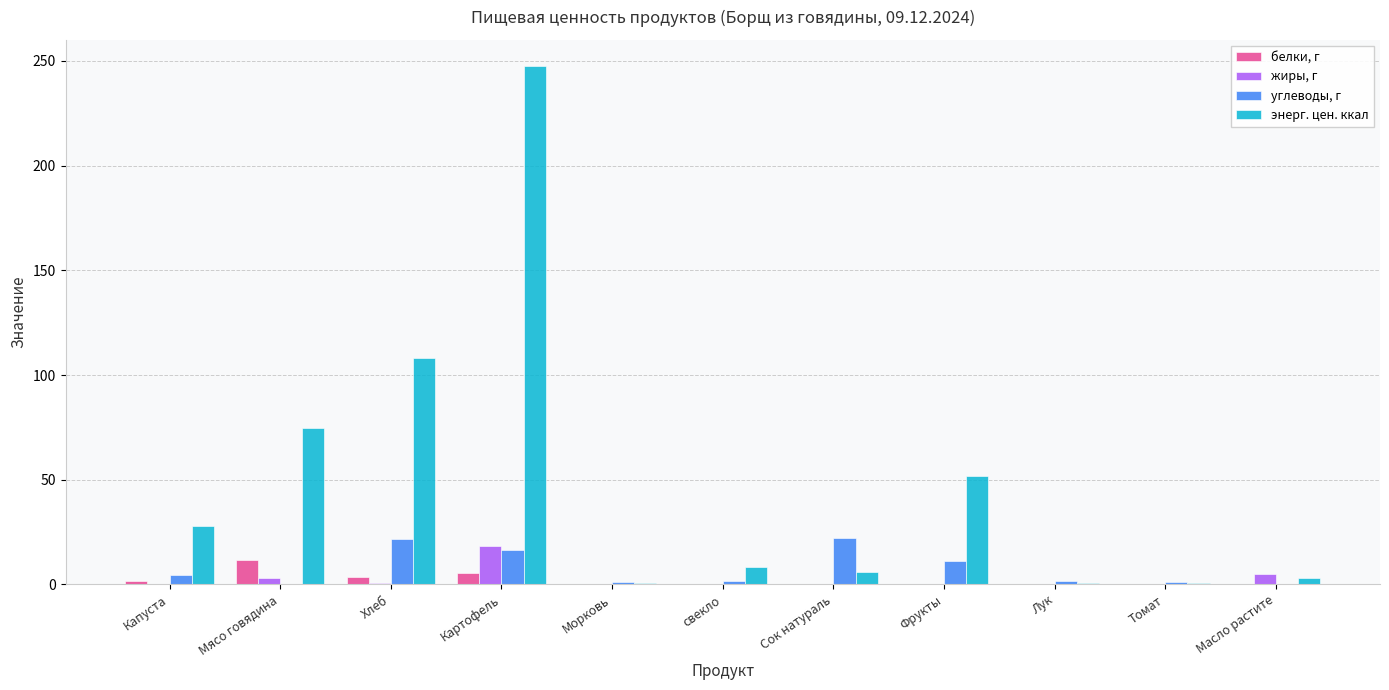

Which series changed the most between Сок натураль and Масло растите?

углеводы, г